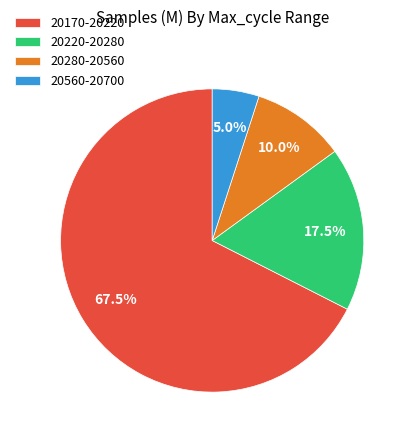

Is the sum of 20560-20700 and 20220-20280 greater than half?

No